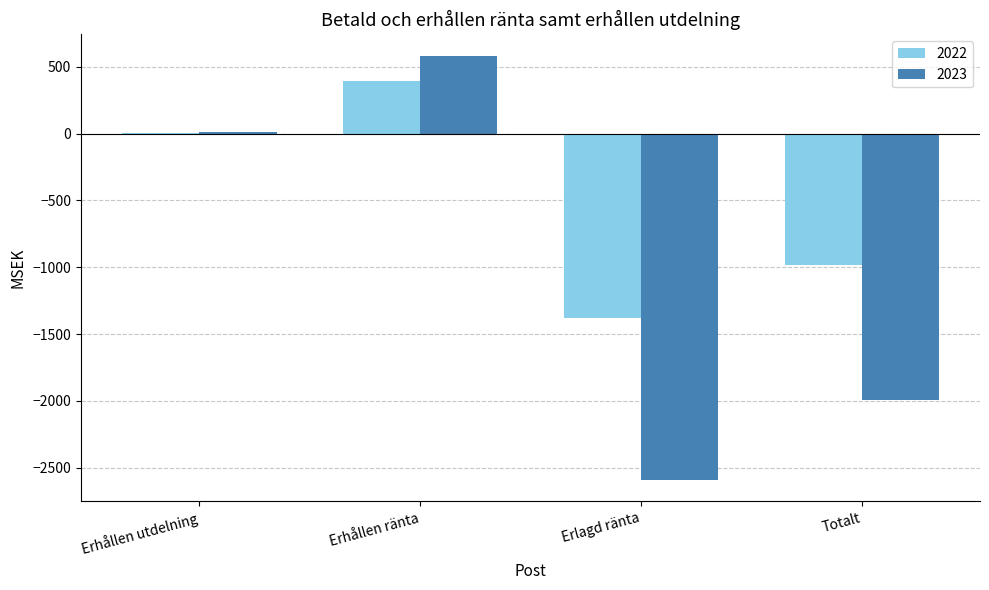

What is the sum of the 2023 values at Totalt and Erlagd ränta?

-4589